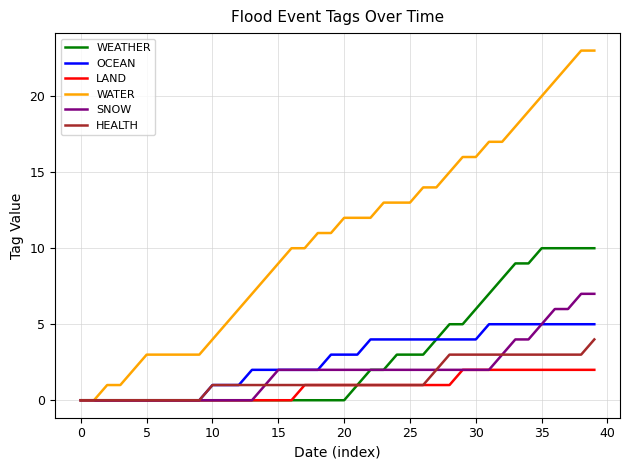

Which series has the largest total across all categories?

WATER